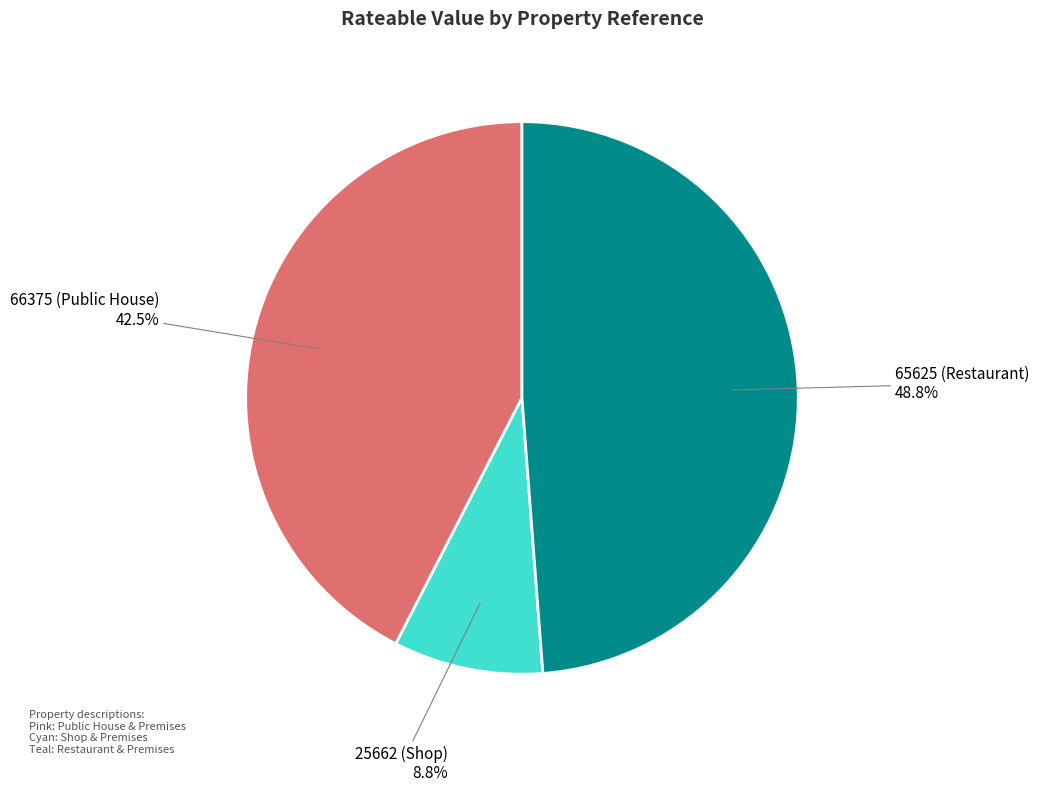

Is there a majority slice in this chart?

No